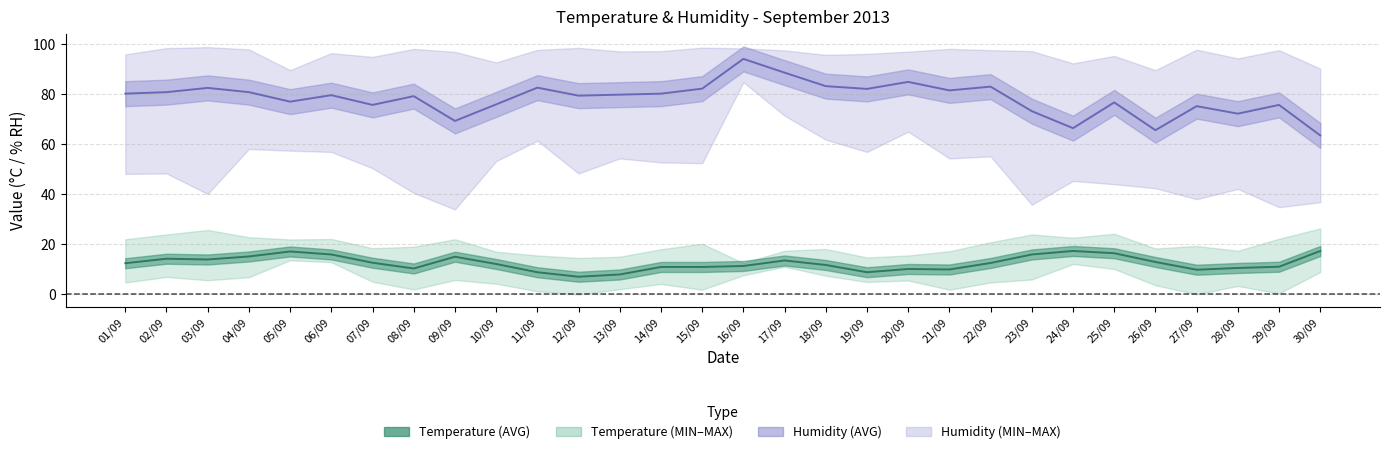

What position from the right is 28/09?

3